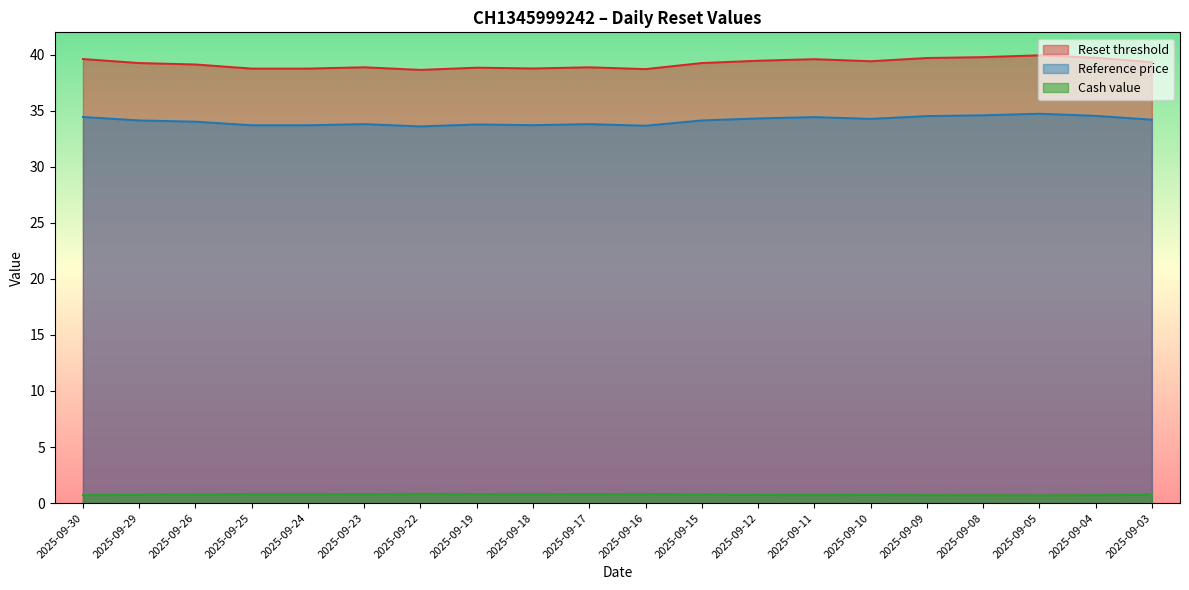

True or false: Reference price and Cash value intersect in this chart.

False